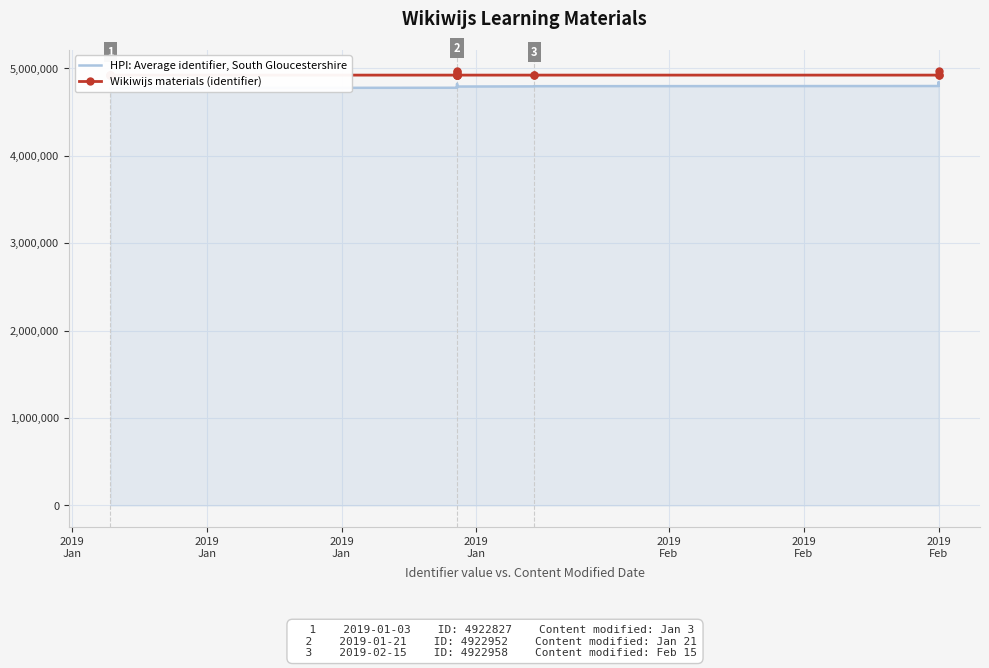

Between 2019
Feb and 16, which is larger?

2019
Feb